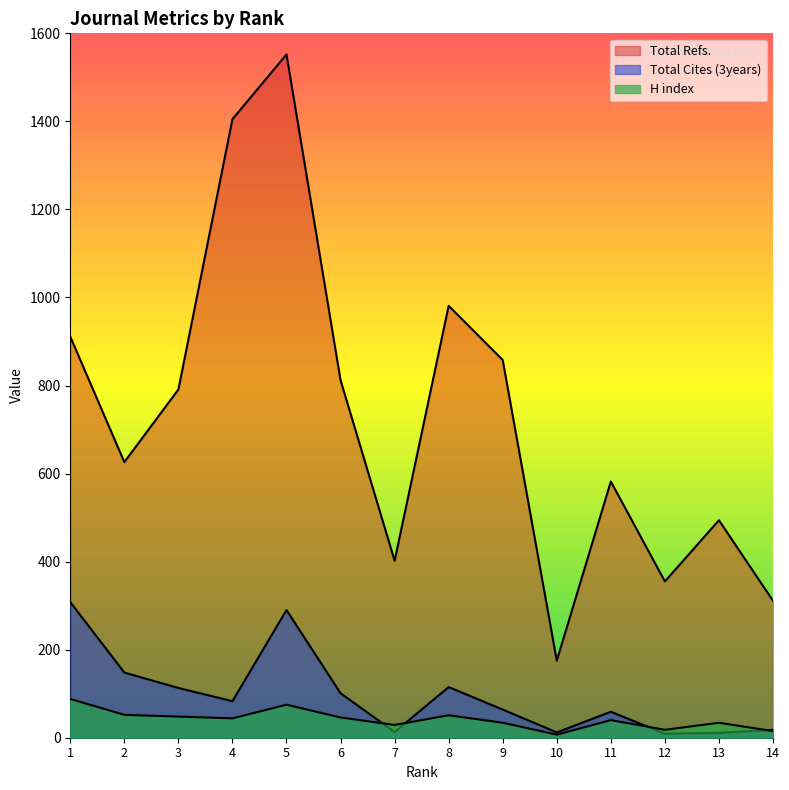

What is the sum of all Total Cites (3years) values?

1344